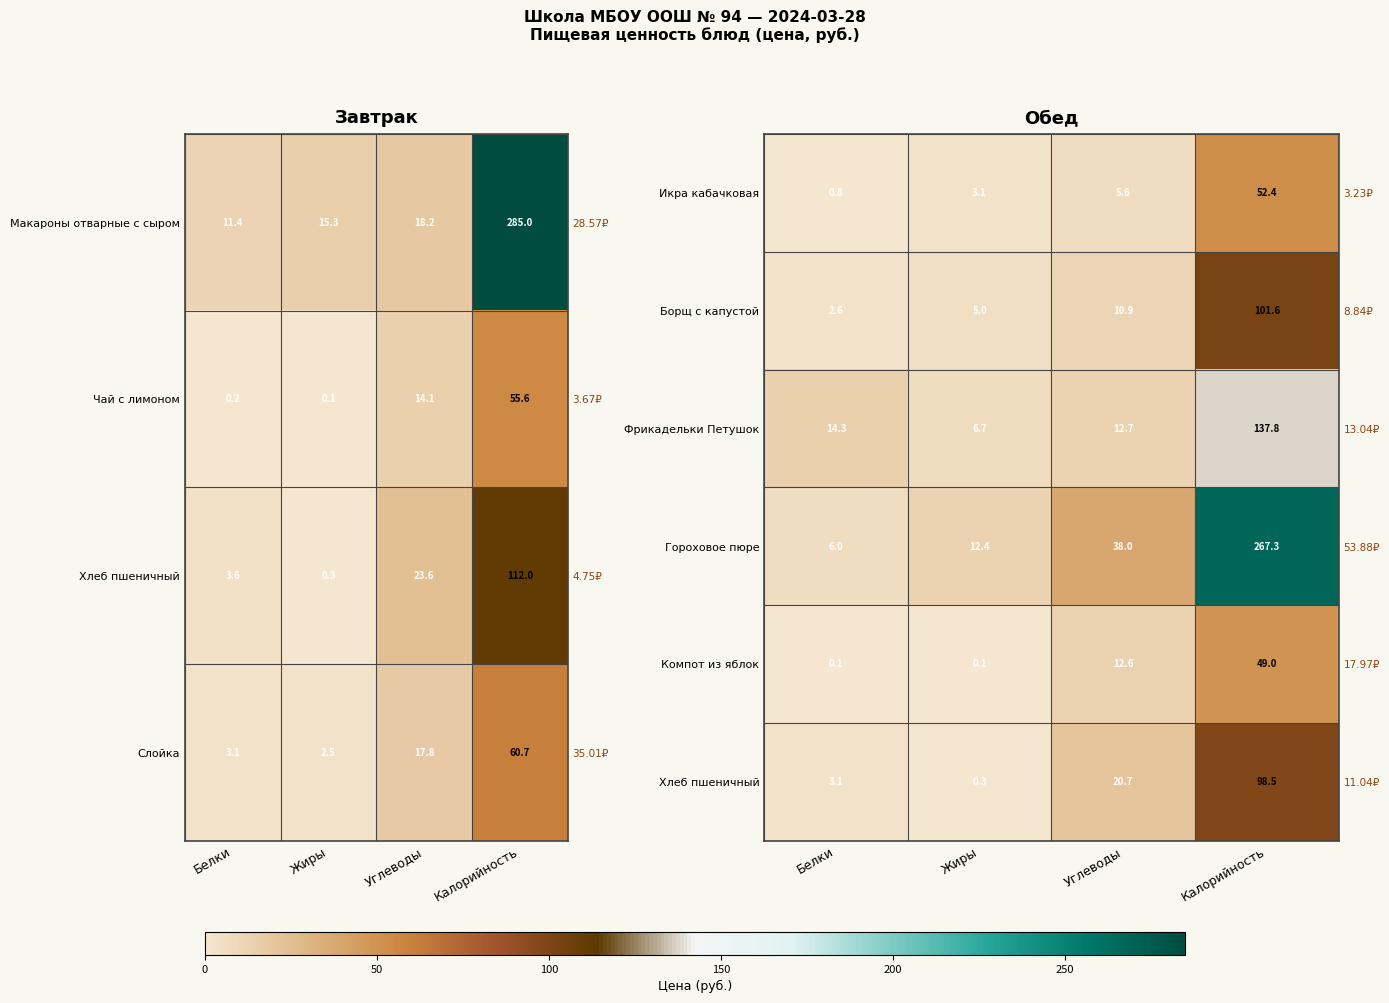

Where is Фрикадельки Петушок nearest to the value 72?

Белки